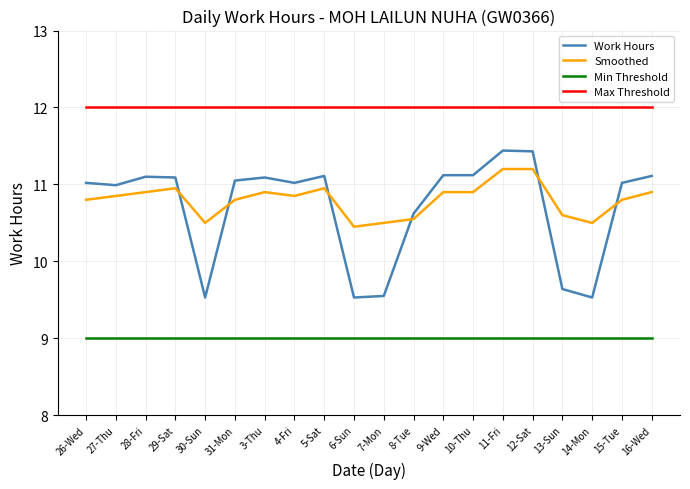

True or false: Min Threshold and Smoothed intersect in this chart.

False